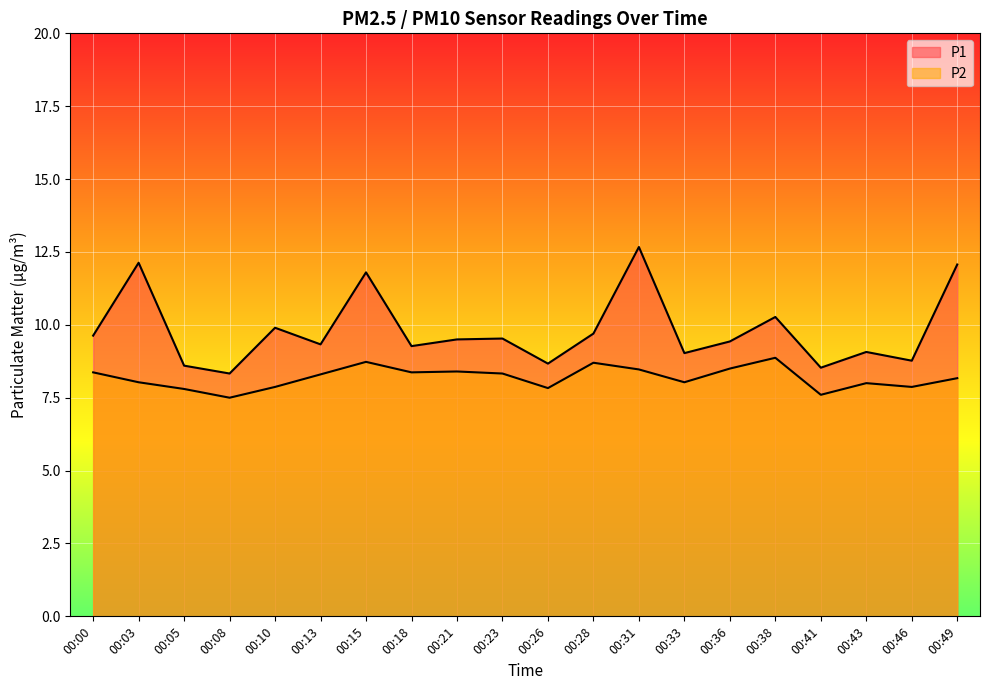

How many series are shown in this chart?

2